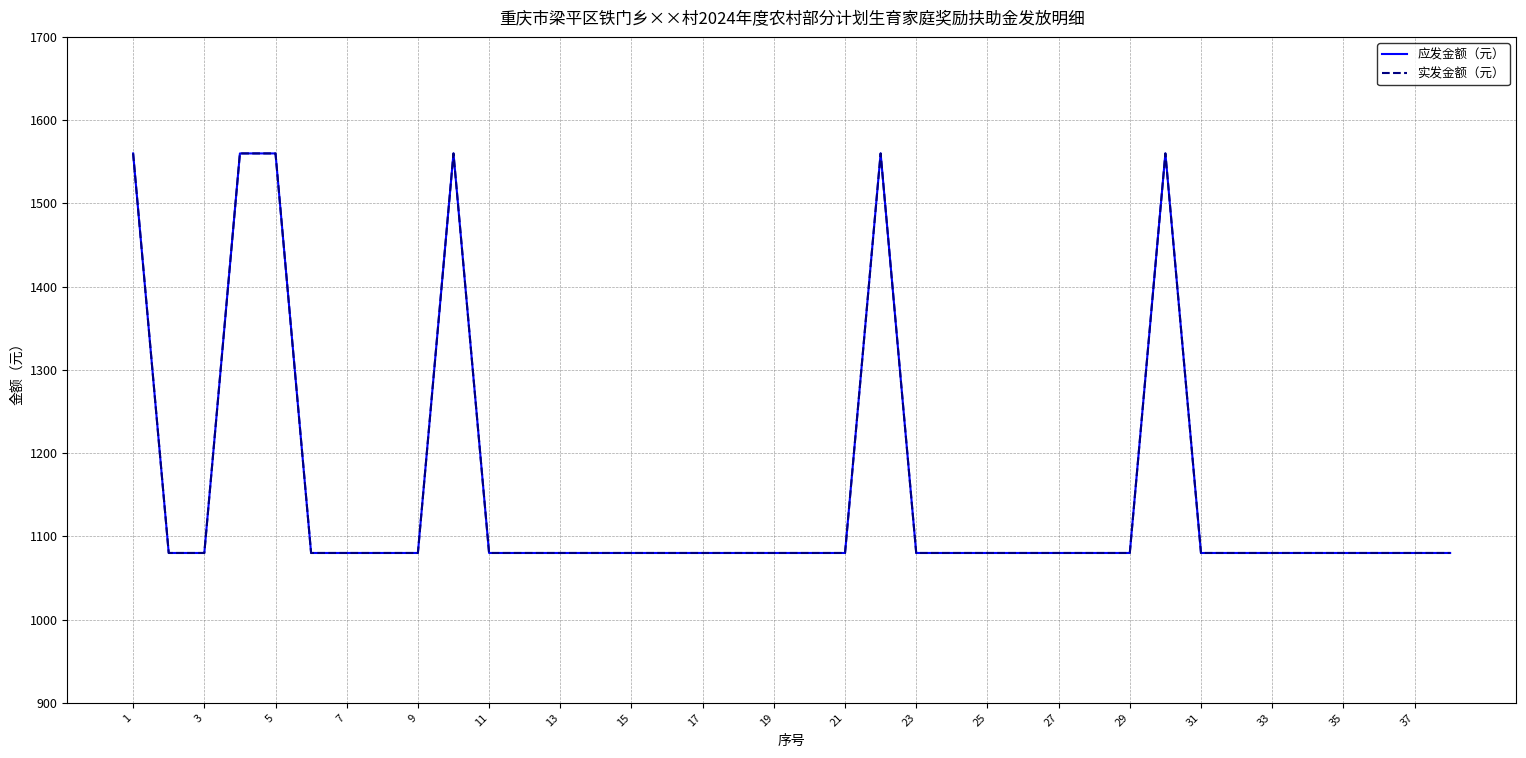

Does the chart have visible grid lines?

Yes